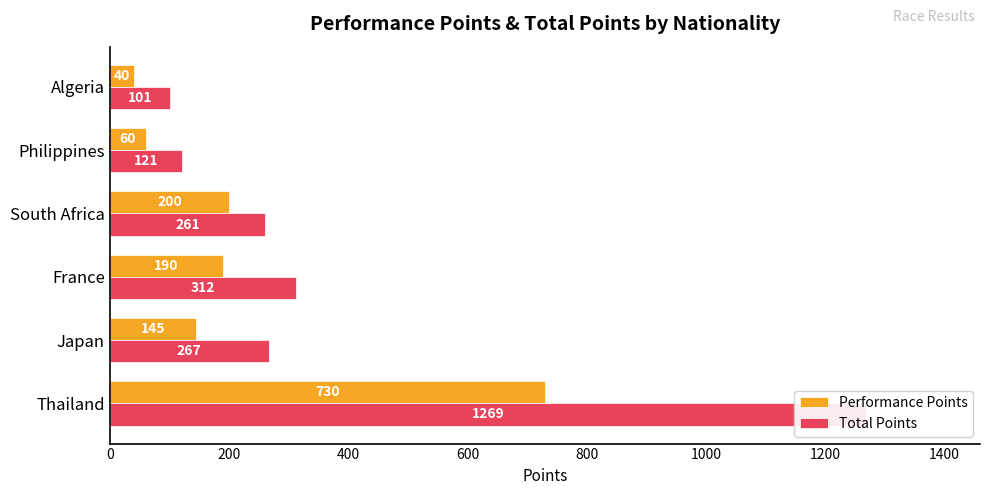

How many values in the Performance Points series exceed 190?

2